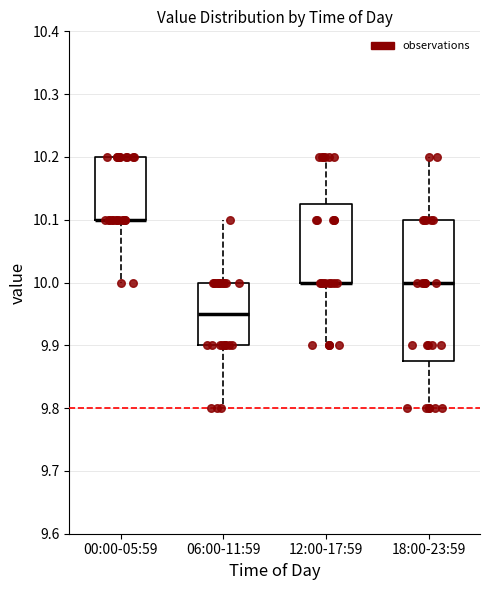

Reading left to right, read every box against the y-axis: the position of its median line, the range the box covers, and the ends of its whiskers. The values are not printed on the chart, so give them approximately, as read against the axis.

00:00-05:59: median 10.10 (drawn on the box's lower edge), box 10.10 to 10.20, whiskers 10.00 to 10.20
06:00-11:59: median 9.95, box 9.90 to 10.00, whiskers 9.80 to 10.10
12:00-17:59: median 10.00 (drawn on the box's lower edge), box 10.00 to 10.13, whiskers 9.90 to 10.20
18:00-23:59: median 10.00, box 9.88 to 10.10, whiskers 9.80 to 10.20